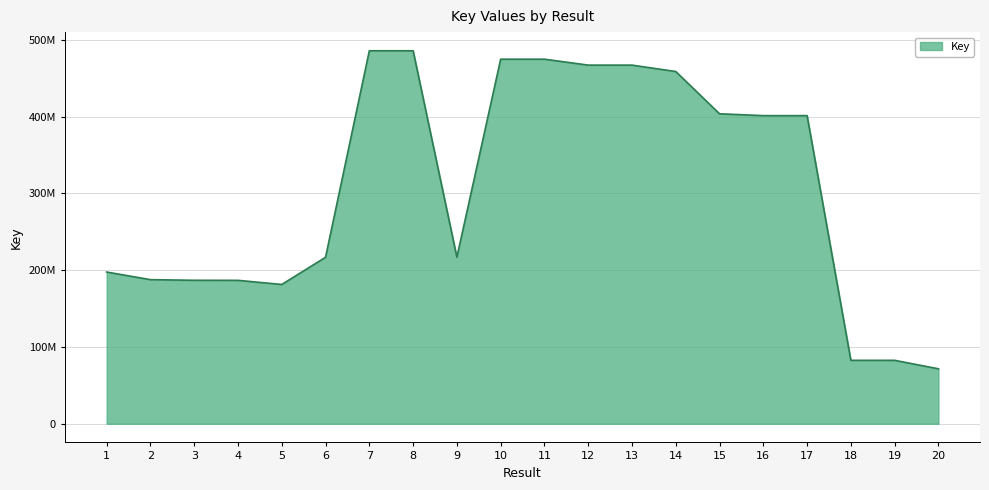

Does the chart display data point markers on the line(s)?

No